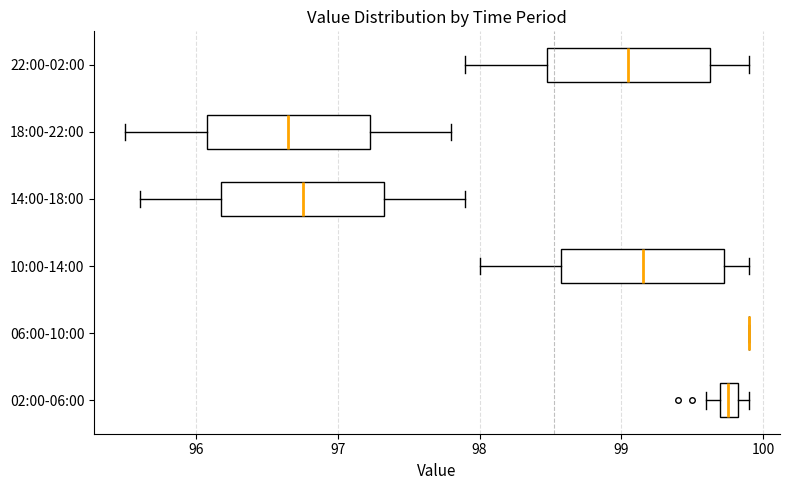

Where does the right whisker of the box for 18:00-22:00 end on the x-axis? The values are not printed on the chart, so give them approximately, as read against the axis.

97.8